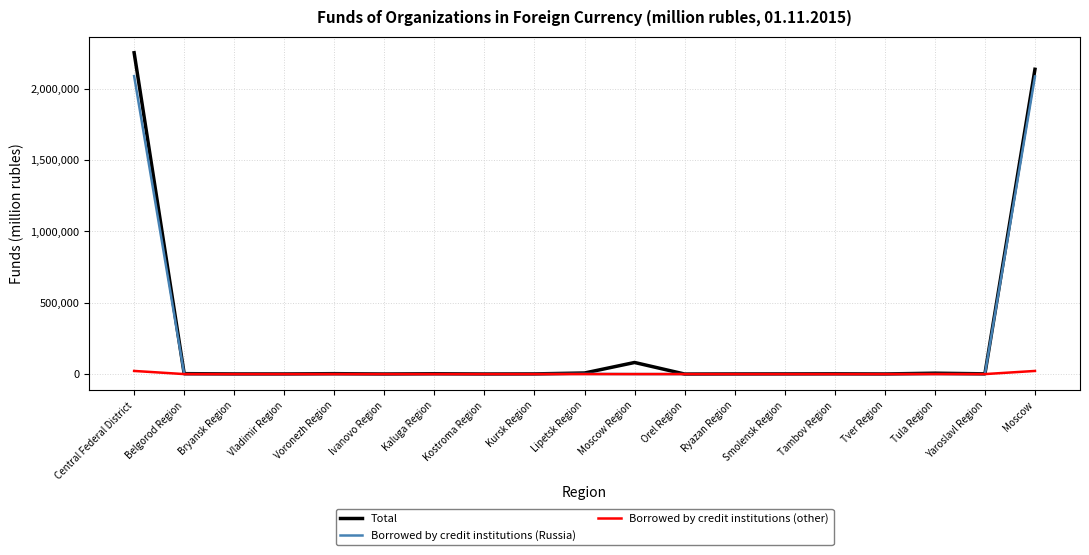

Rank the series by their maximum value, from highest to lowest.

Total, Borrowed by credit institutions (Russia), Borrowed by credit institutions (other)